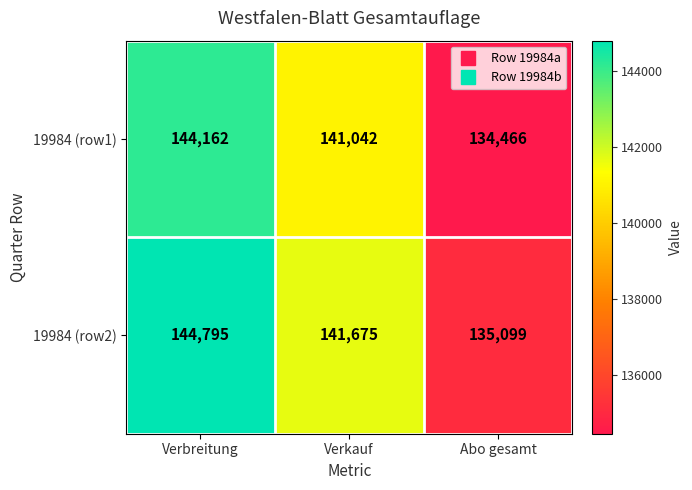

List the labels in order of 19984 (row2) value, largest first.

Verbreitung, Verkauf, Abo gesamt